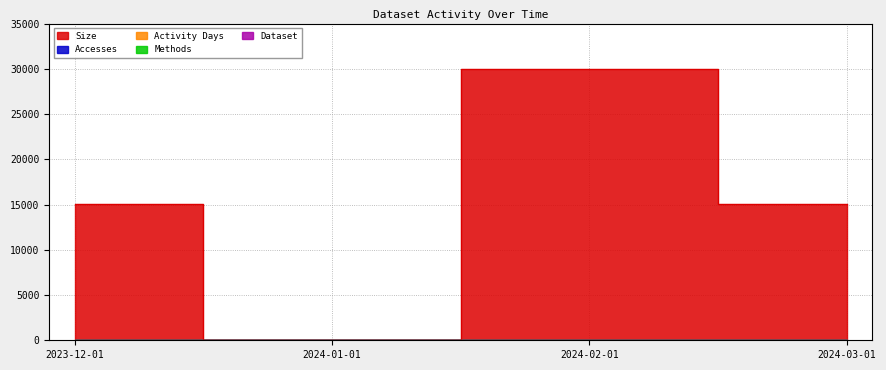

Which series has the widest spread of values?

Size